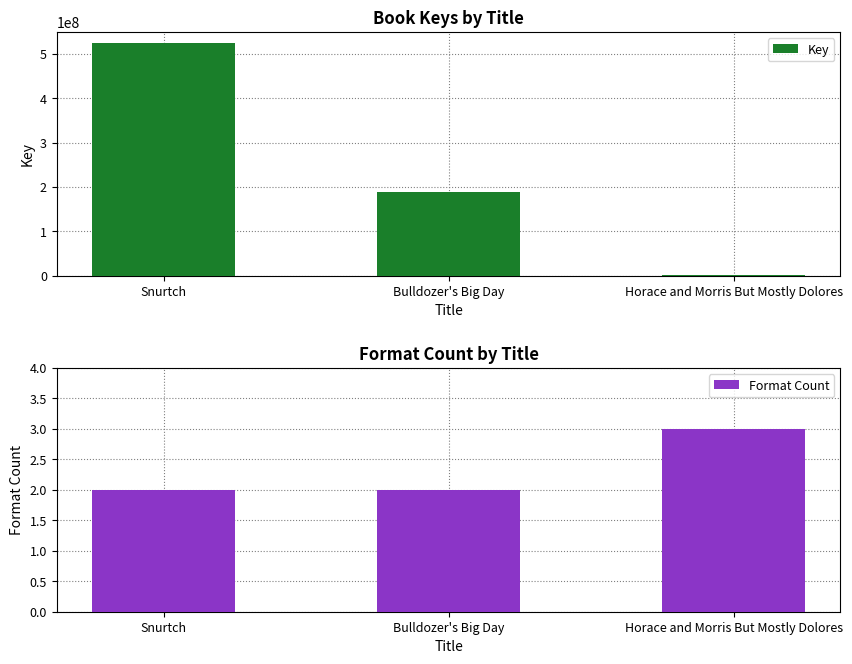

What is the label of the 1st bar from the left?

Snurtch